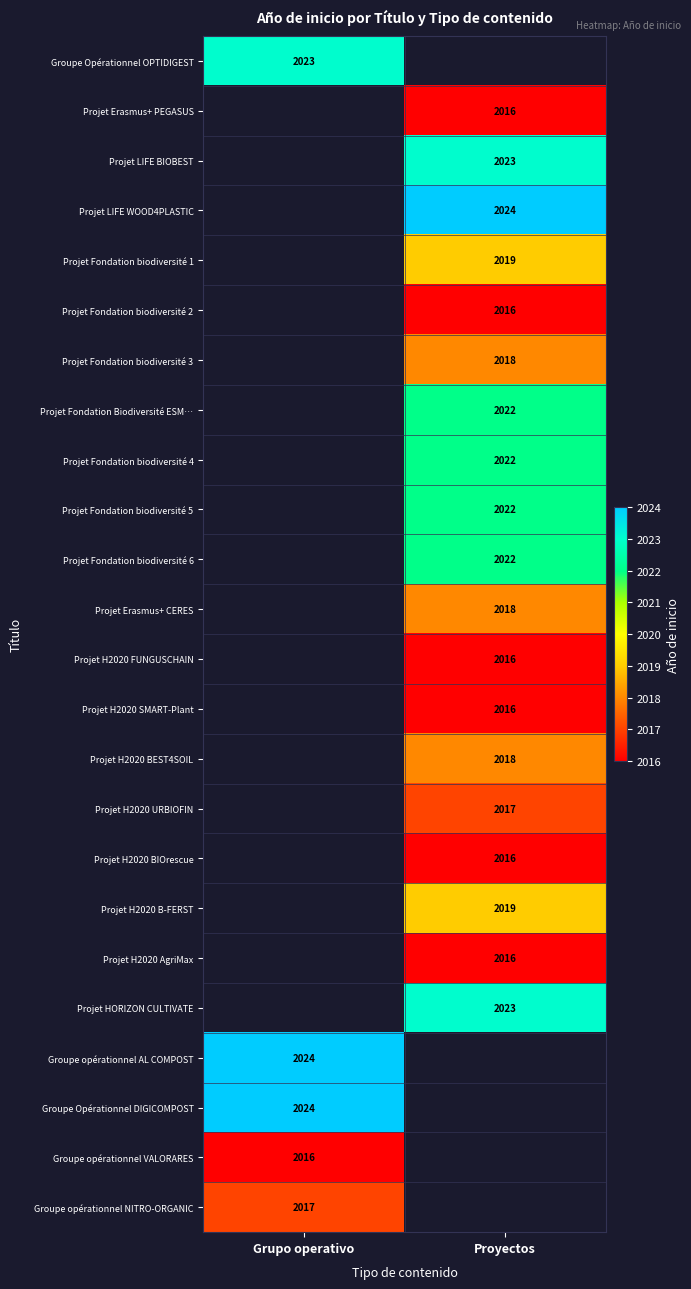

The Projet Erasmus+ CERES series shows 2018 at Proyectos. True or false?

True